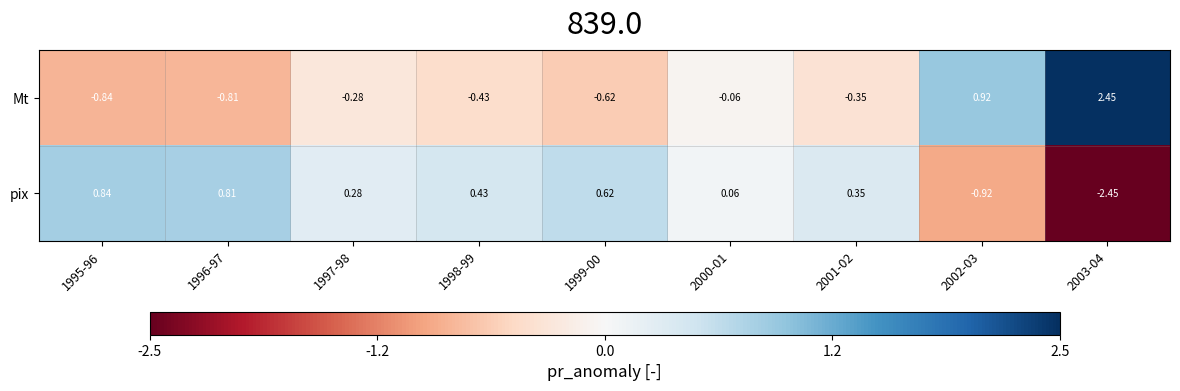

How many values in pix are above zero?

7